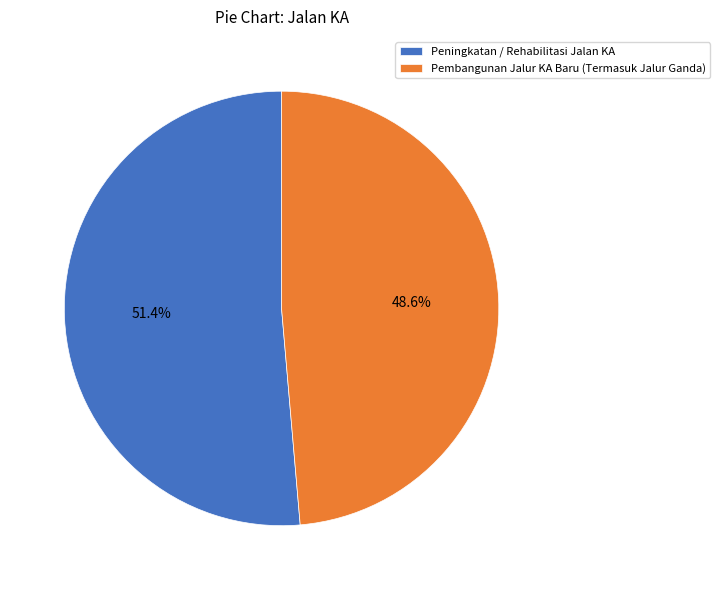

Do Peningkatan / Rehabilitasi Jalan KA and Pembangunan Jalur KA Baru (Termasuk Jalur Ganda) together represent more than half of the pie?

Yes